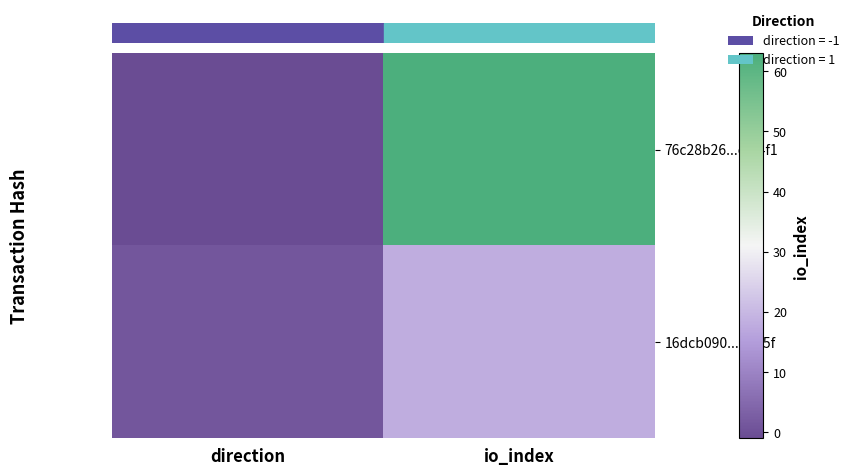

At which category is the sum across all series the highest?

io_index